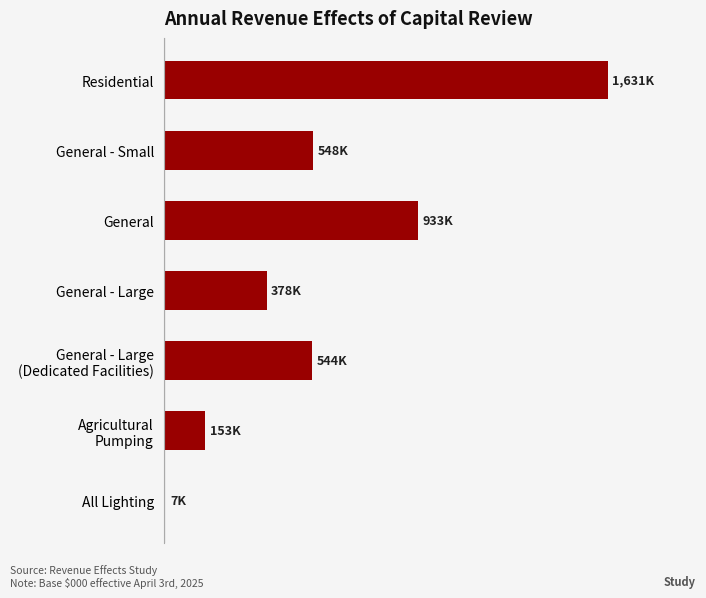

What is the sum of all values?

4194177.4